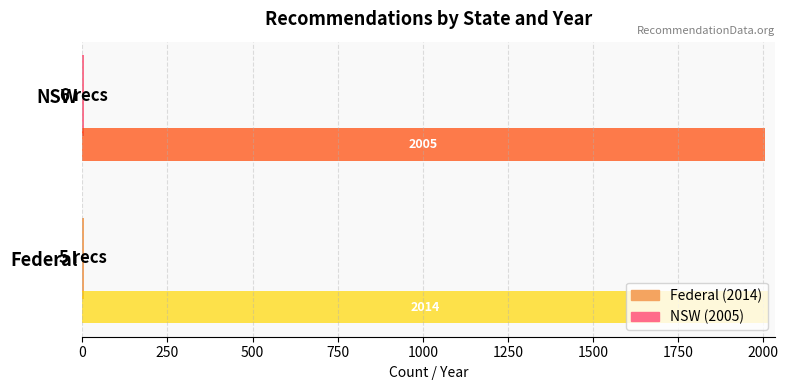

At which category is the sum across all series the highest?

Federal